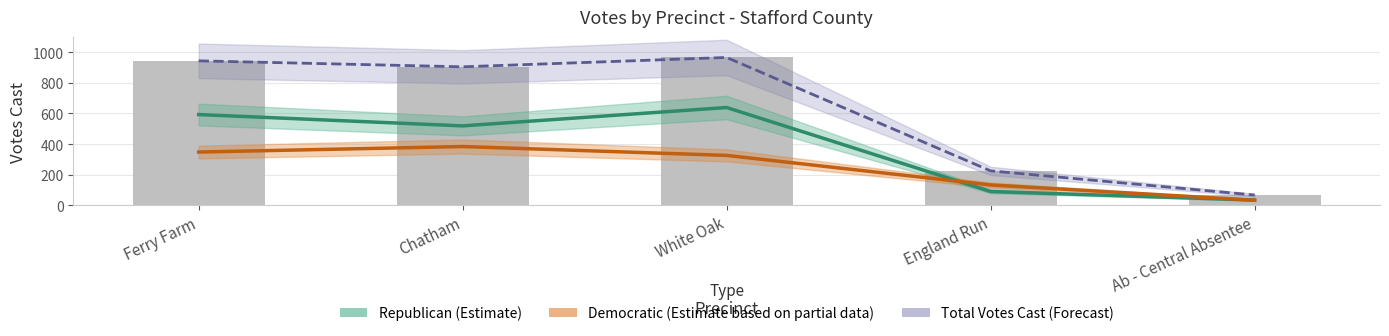

Reading right to left, what are all the values shown in this chart?

Republican: 34	90	639	519	593
Democratic: 33	133	326	384	348
Total Votes Cast: 67	225	966	905	944